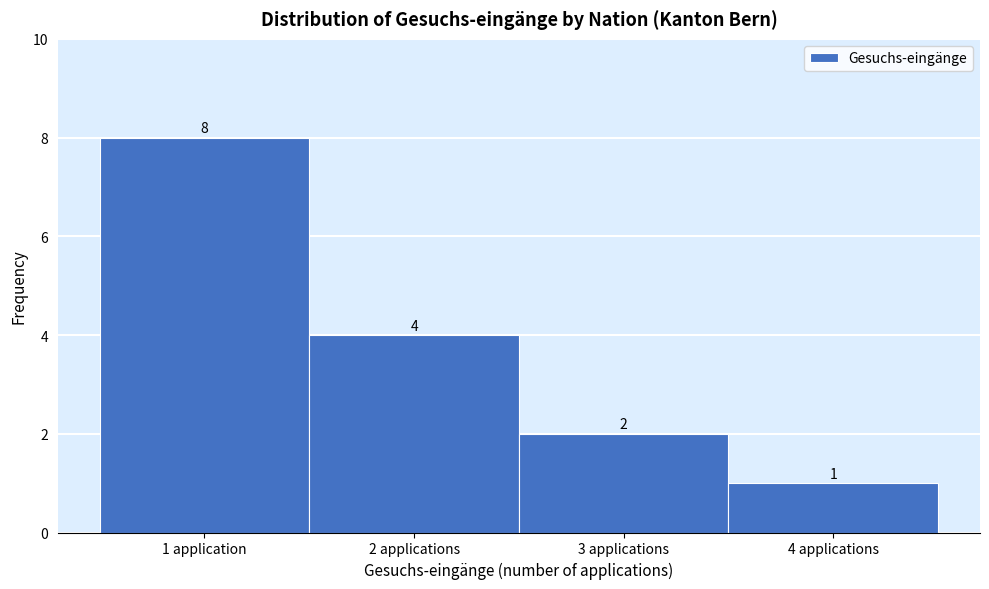

Reading left to right, list all the values displayed in this chart.

1 application=8	2 applications=4	3 applications=2	4 applications=1